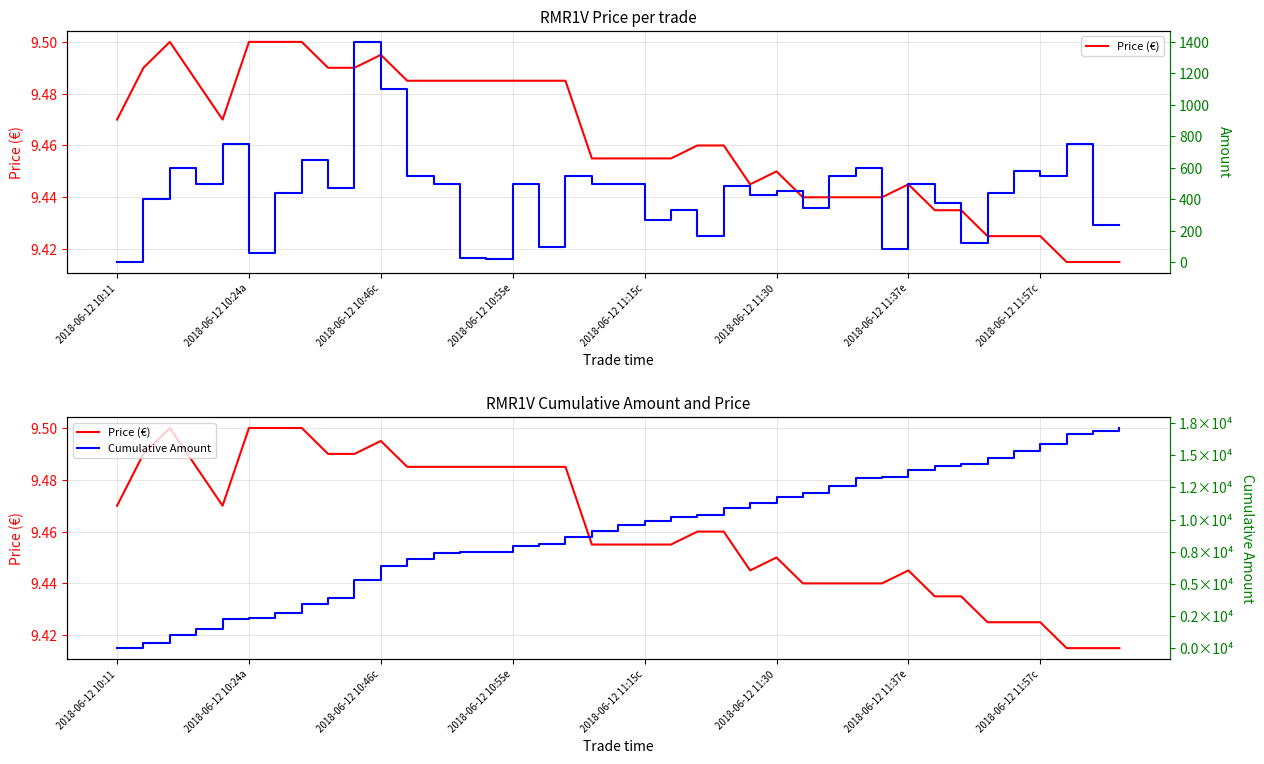

List the series in order of their peak value, highest first.

Cumulative Amount, Amount, Price